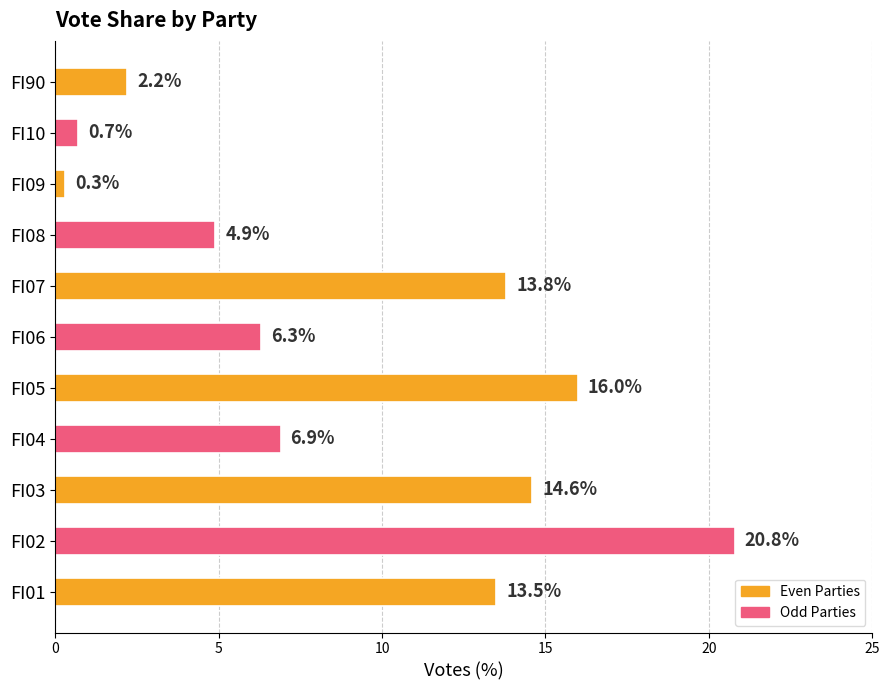

Count the number of values greater than 6.

7